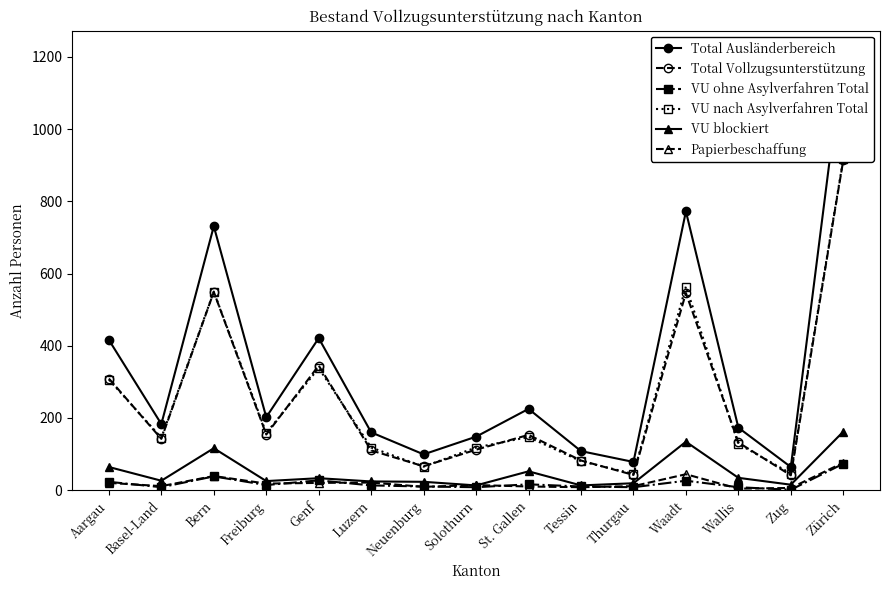

What is the difference between the Total Vollzugsunterstützung values at Zug and St. Gallen?

112